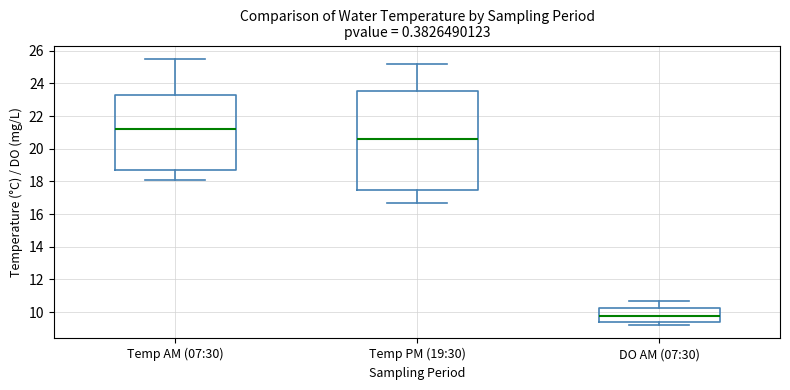

Reading left to right, transcribe this box plot: for each box, give where its median line is, the range the box spans, and where its two whiskers end, as read against the y-axis. The values are not printed on the chart, so give them approximately, as read against the axis.

Temp AM (07:30): median 21.2, box 18.8 to 23.4, whiskers 18.2 to 25.6
Temp PM (19:30): median 20.6, box 17.4 to 23.6, whiskers 16.8 to 25.2
DO AM (07:30): median 9.8, box 9.4 to 10.2, whiskers 9.2 to 10.8